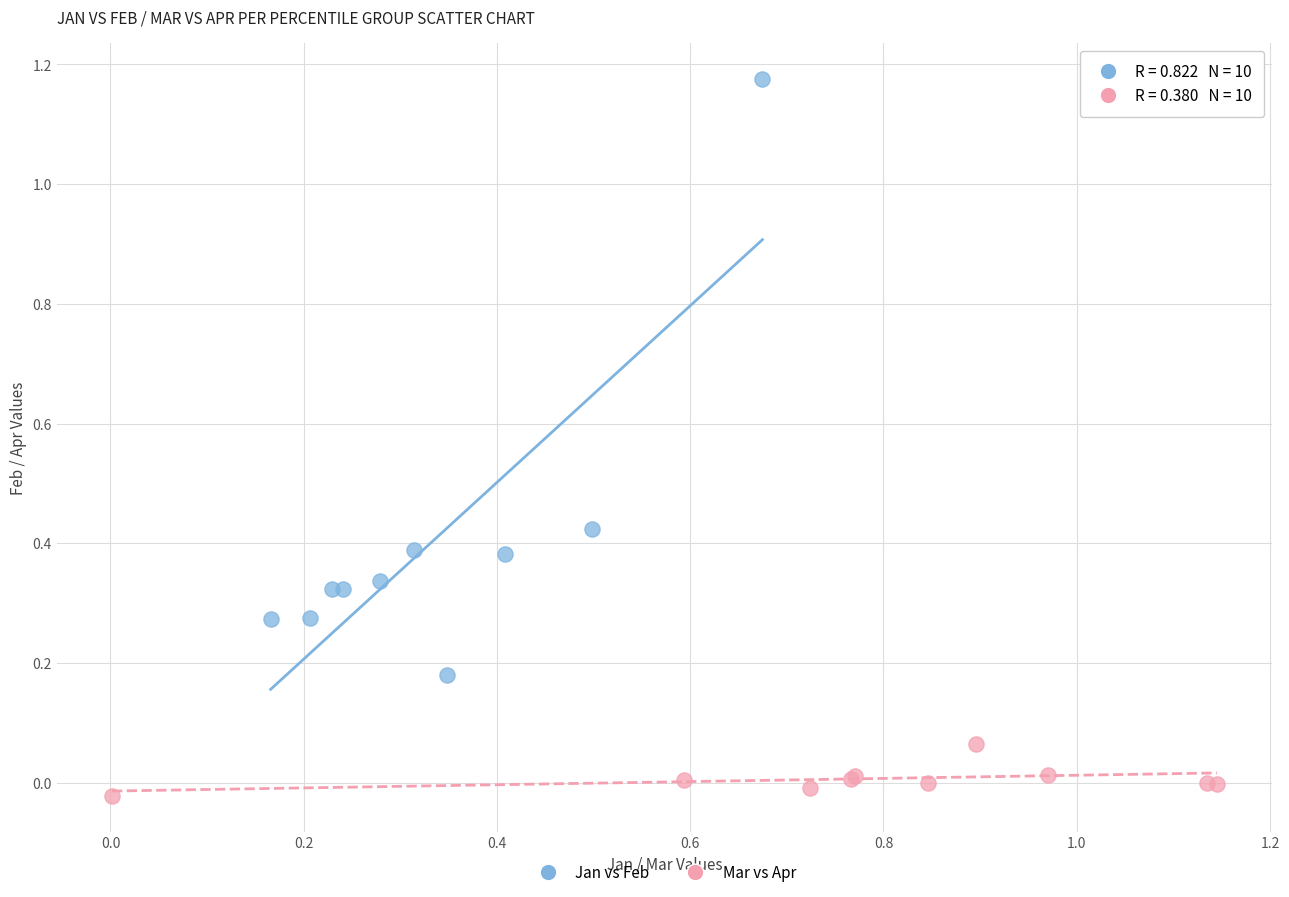

Which series has the largest Y range (max minus min)?

Jan vs Feb